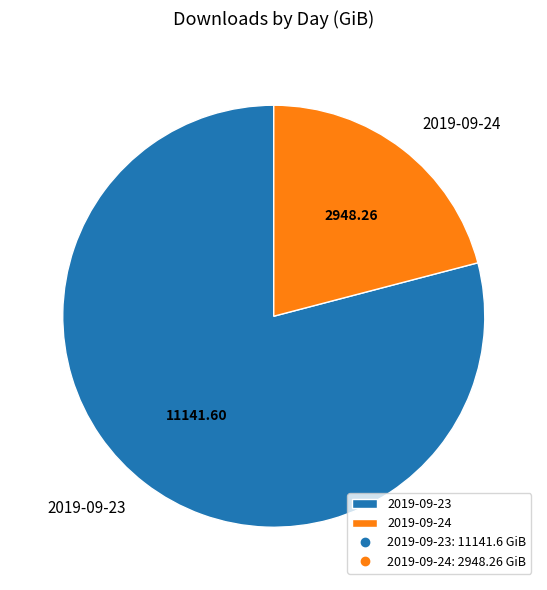

Does 2019-09-23 represent more than half of the total?

Yes